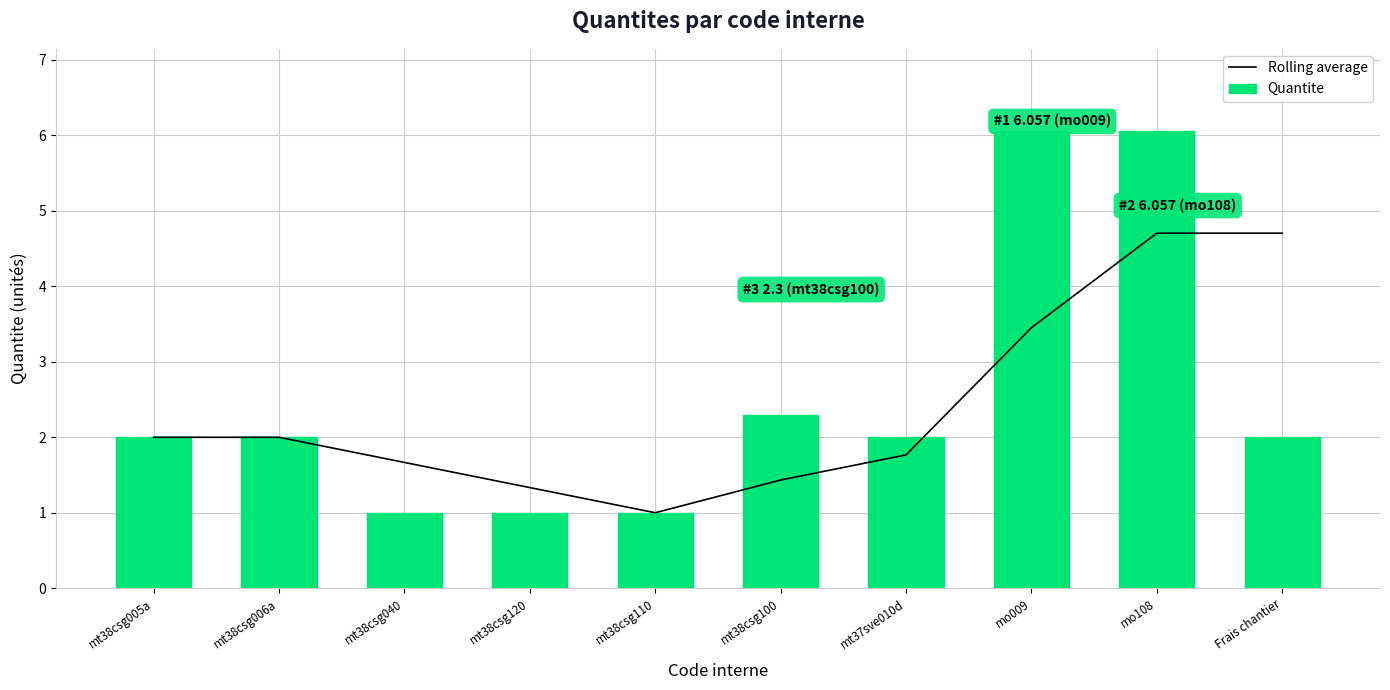

The value of Quantite at mt38csg100 is 0.5. True or false?

False